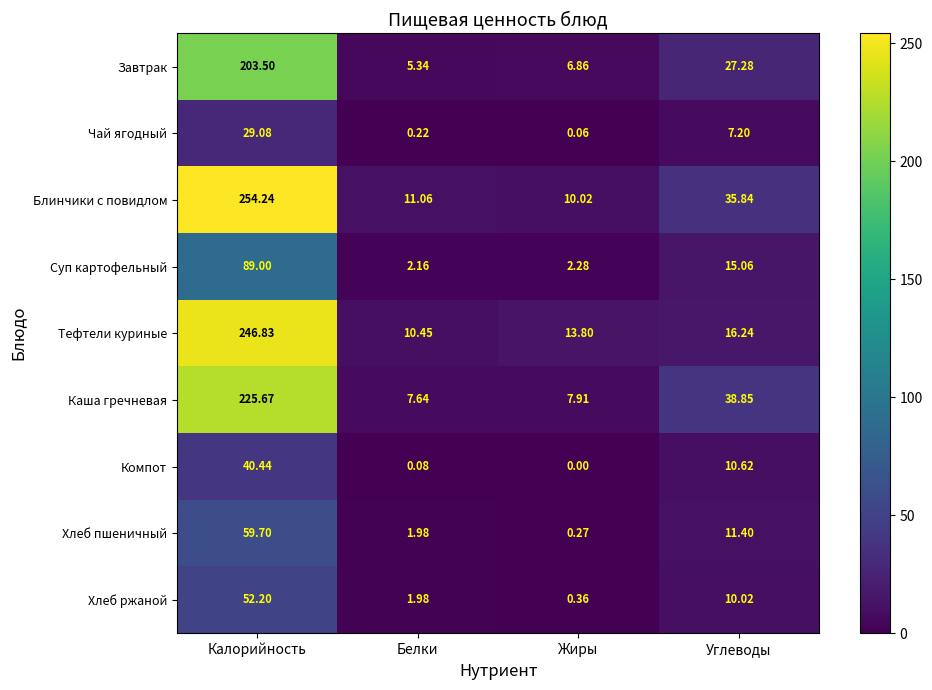

Which series has the widest spread of values?

Блинчики с повидлом